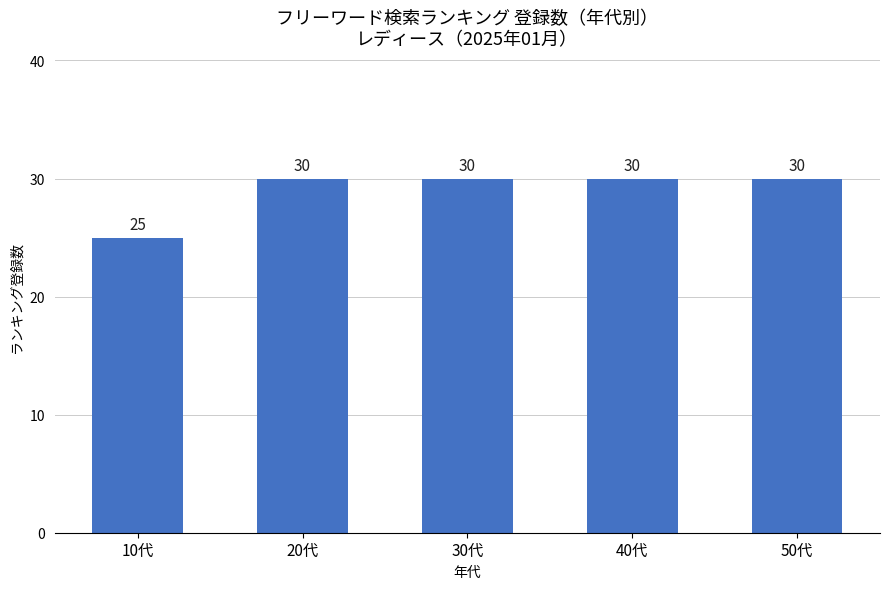

The chart shows a value of 30 at 30代. True or false?

True